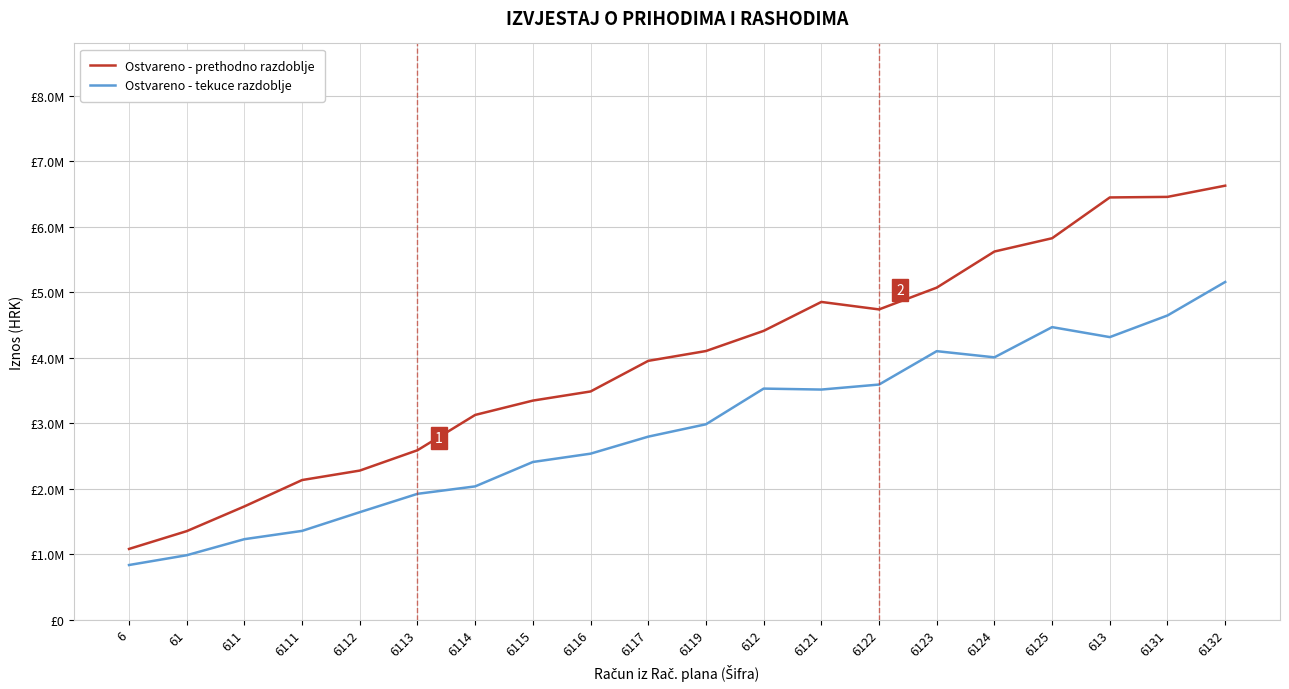

What is the value of the Ostvareno - prethodno razdoblje point at the 15th from the left?

5071096.7